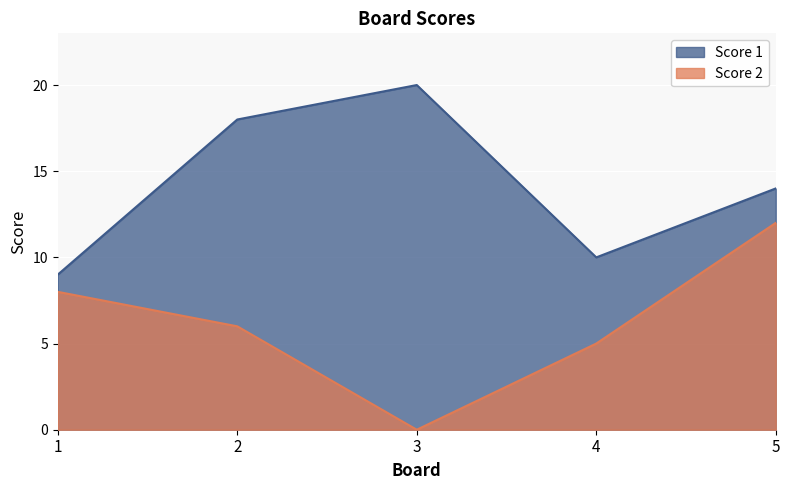

What are all the series names shown in the legend?

Score 1, Score 2